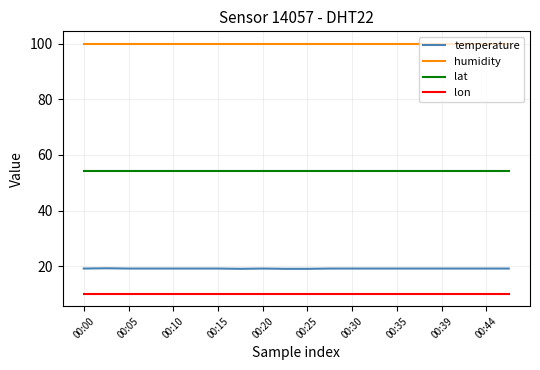

Does the chart display data point markers on the line(s)?

No